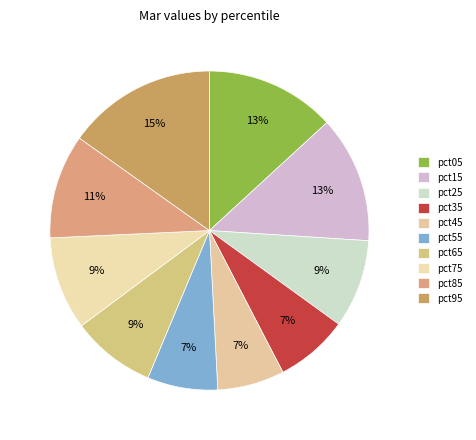

To the nearest percent, what is the difference between the largest and smallest slice percentages?

8%